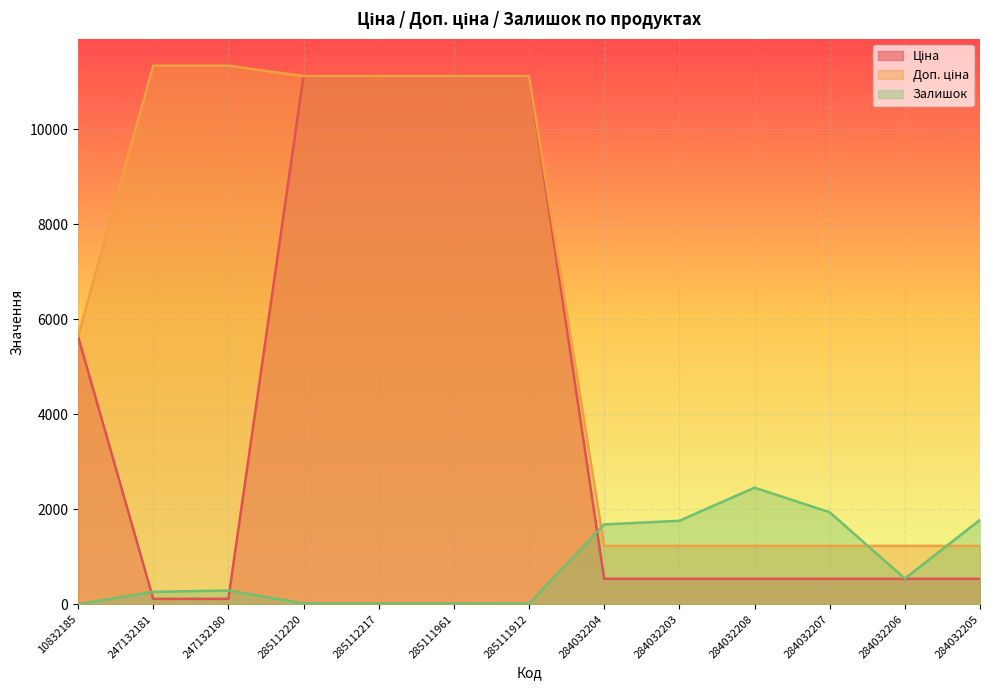

At which label does Доп. ціна reach its minimum?

284032204